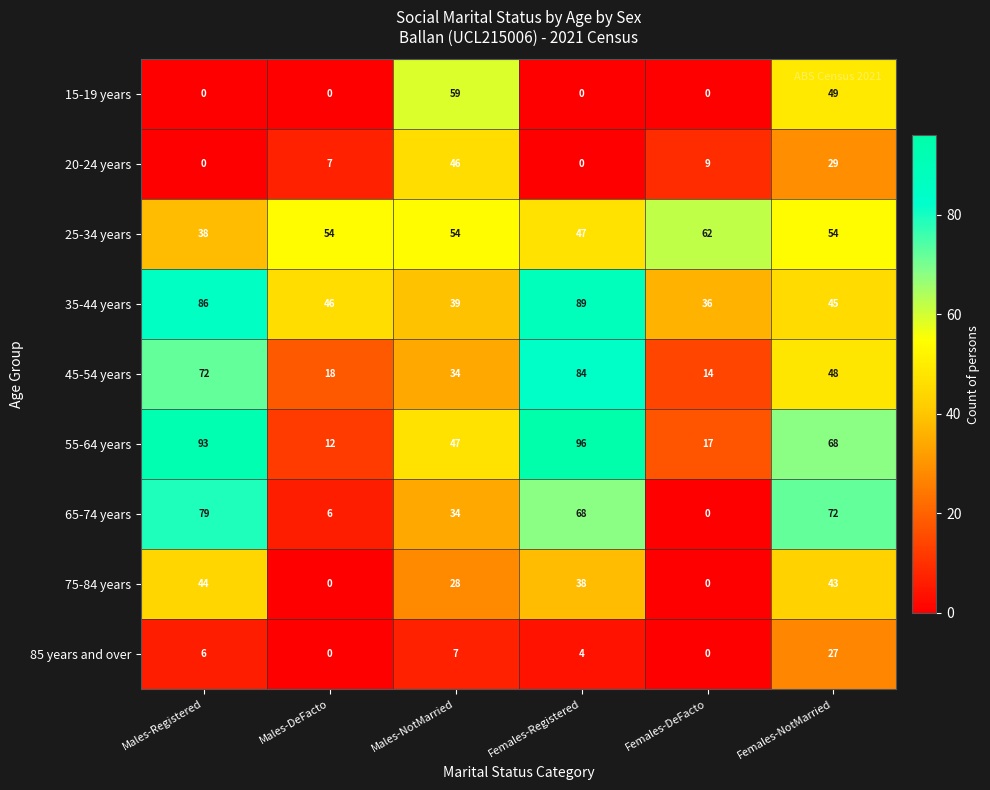

How many distinct data groups are displayed?

9